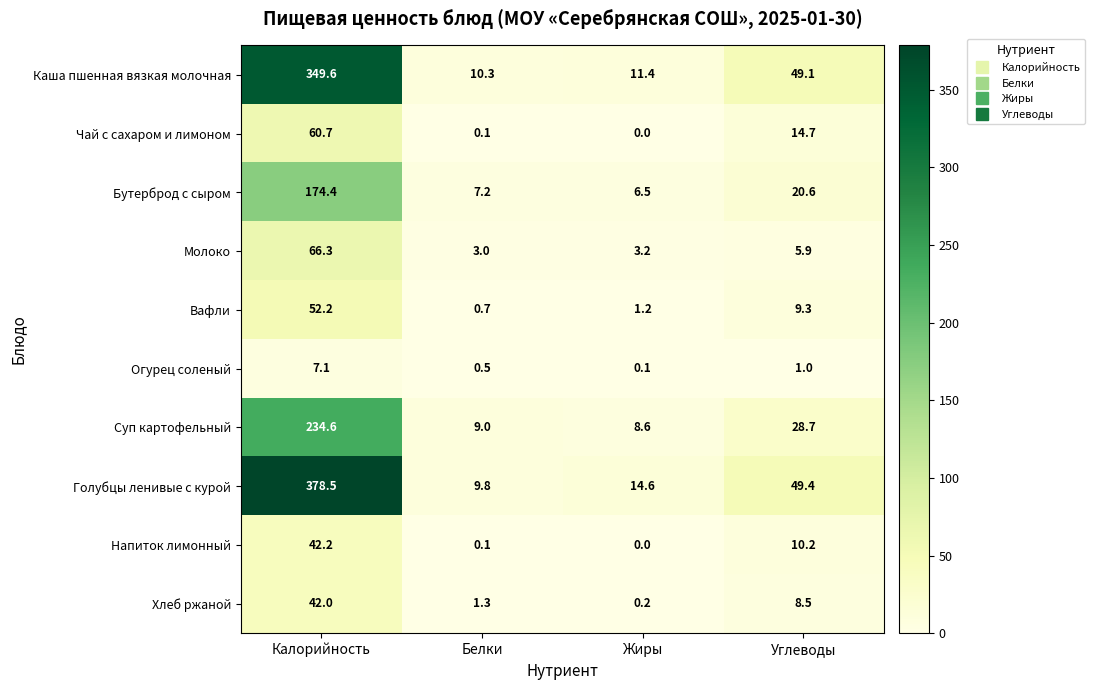

At which label does Суп картофельный first exceed 28?

Калорийность